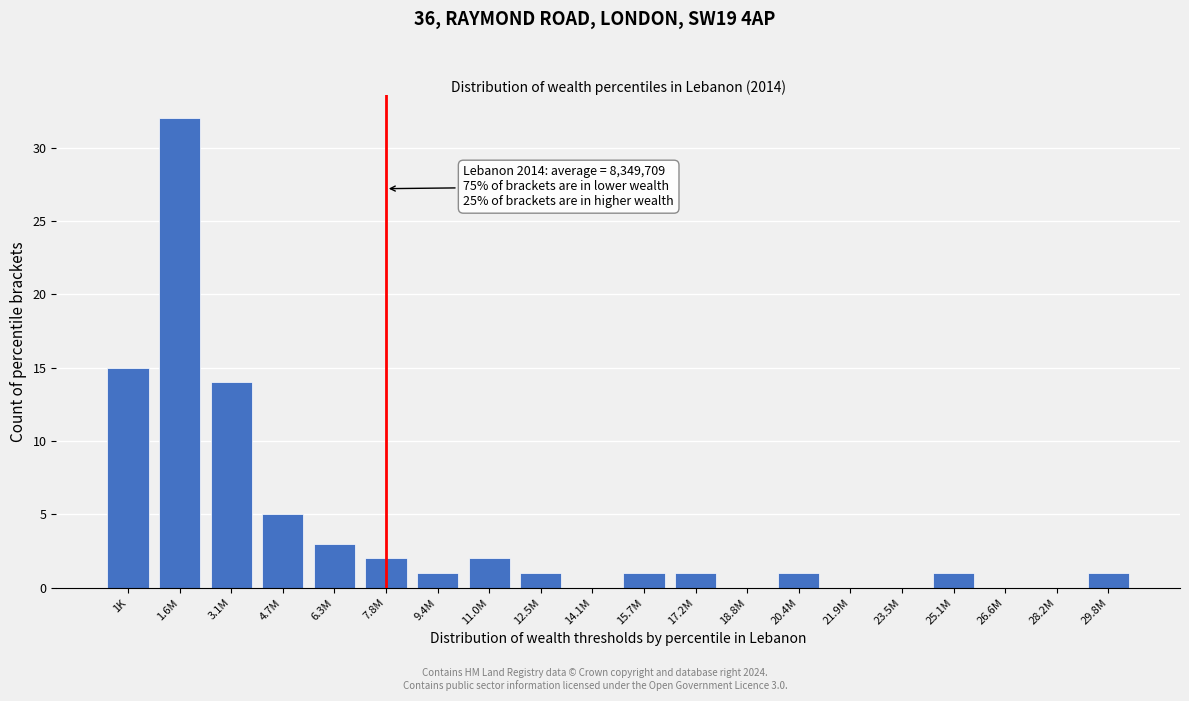

Reading right to left, extract all data points from this chart.

29.8M=1	28.2M=0	26.6M=0	25.1M=1	23.5M=0	21.9M=0	20.4M=1	18.8M=0	17.2M=1	15.7M=1	14.1M=0	12.5M=1	11.0M=2	9.4M=1	7.8M=2	6.3M=3	4.7M=5	3.1M=14	1.6M=32	1K=15